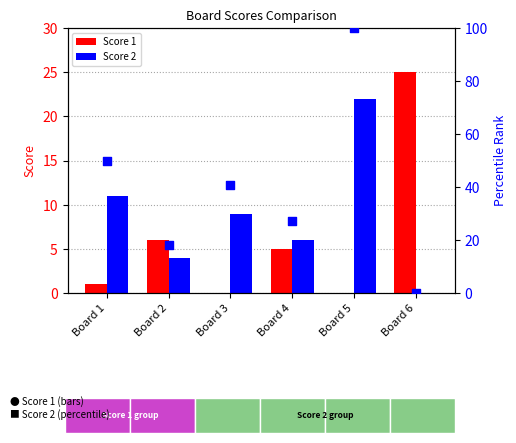

What is the total value across all series at Board 5?

122.0